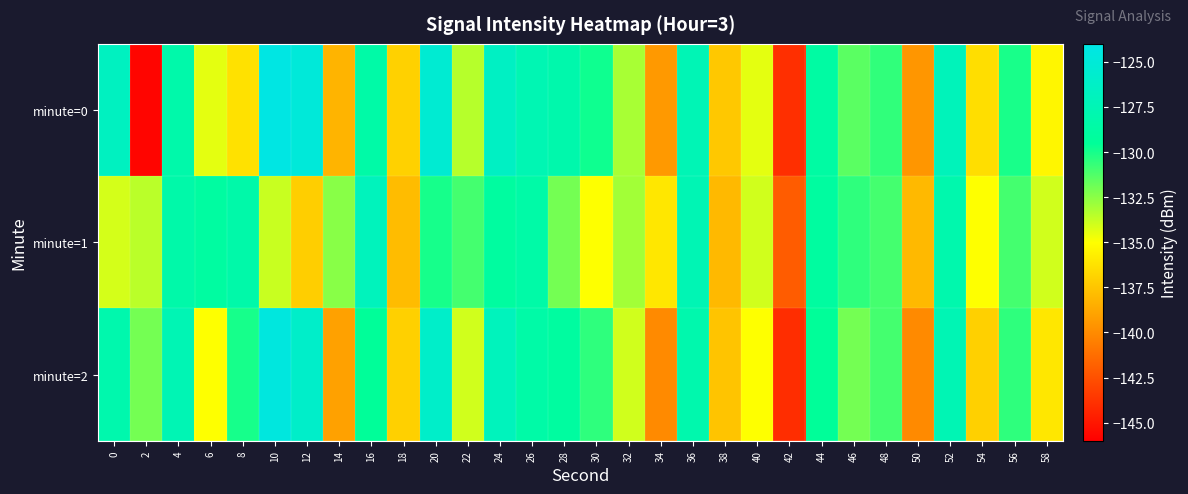

Reading left to right, extract all data points from this chart.

minute=0: 0=-126.7	2=-145.7	4=-128.3	6=-134.4	8=-136.3	10=-124.2	12=-124.9	14=-138.2	16=-128.5	18=-137.0	20=-125.4	22=-133.4	24=-126.5	26=-127.6	28=-128.1	30=-129.8	32=-133.1	34=-139.4	36=-127.5	38=-137.4	40=-134.4	42=-143.9	44=-128.7	46=-131.5	48=-130.6	50=-139.5	52=-127.1	54=-136.4	56=-130.0	58=-135.4
minute=1: 0=-134.1	2=-133.5	4=-128.4	6=-128.9	8=-128.4	10=-133.8	12=-137.1	14=-132.4	16=-127.0	18=-137.9	20=-130.0	22=-131.0	24=-129.0	26=-128.5	28=-132.0	30=-135.0	32=-133.0	34=-136.0	36=-127.5	38=-138.0	40=-134.0	42=-142.0	44=-129.0	46=-130.5	48=-131.0	50=-138.0	52=-128.0	54=-135.0	56=-131.0	58=-134.0
minute=2: 0=-128.0	2=-132.0	4=-127.5	6=-135.0	8=-130.0	10=-124.5	12=-126.0	14=-139.0	16=-129.5	18=-137.0	20=-126.0	22=-134.0	24=-127.0	26=-128.5	28=-129.0	30=-130.5	32=-134.0	34=-140.0	36=-128.0	38=-137.5	40=-135.0	42=-144.0	44=-129.5	46=-132.0	48=-131.0	50=-140.0	52=-127.5	54=-137.0	56=-130.5	58=-136.0